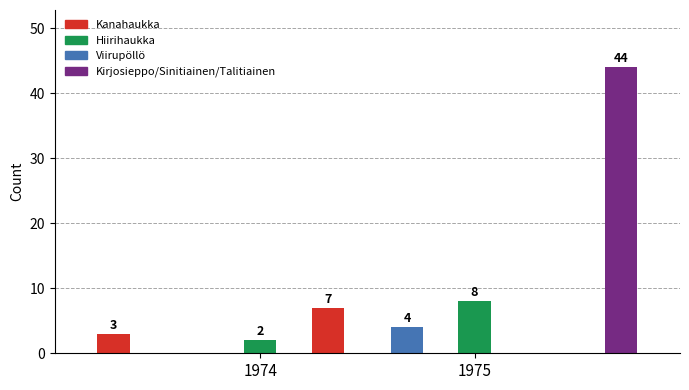

How many data points in 1975 are less than 8?

1